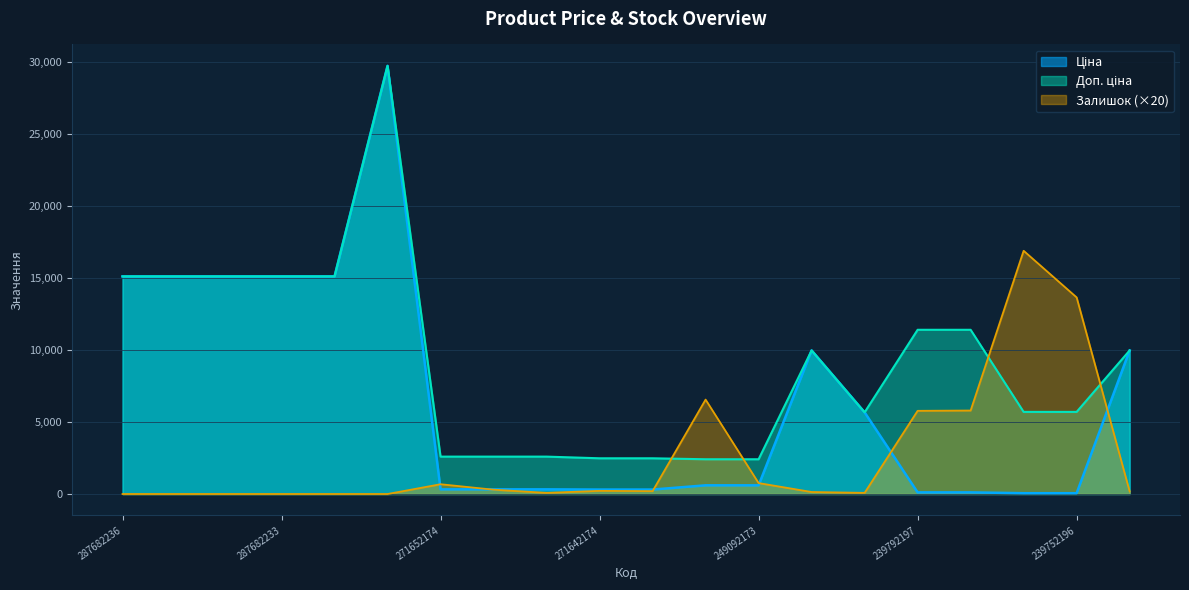

What is the sum of the Залишок values at 249092174 and 239792197?

12340.0